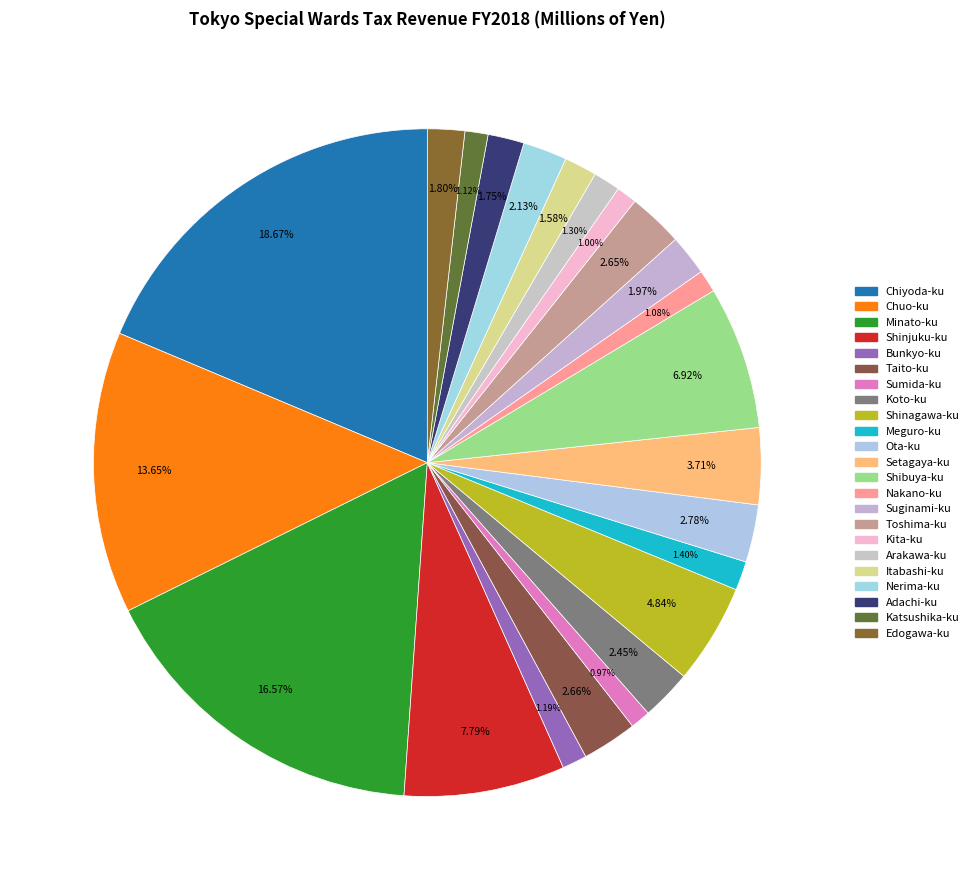

What percentage is NOT represented by Meguro-ku?

98.6%